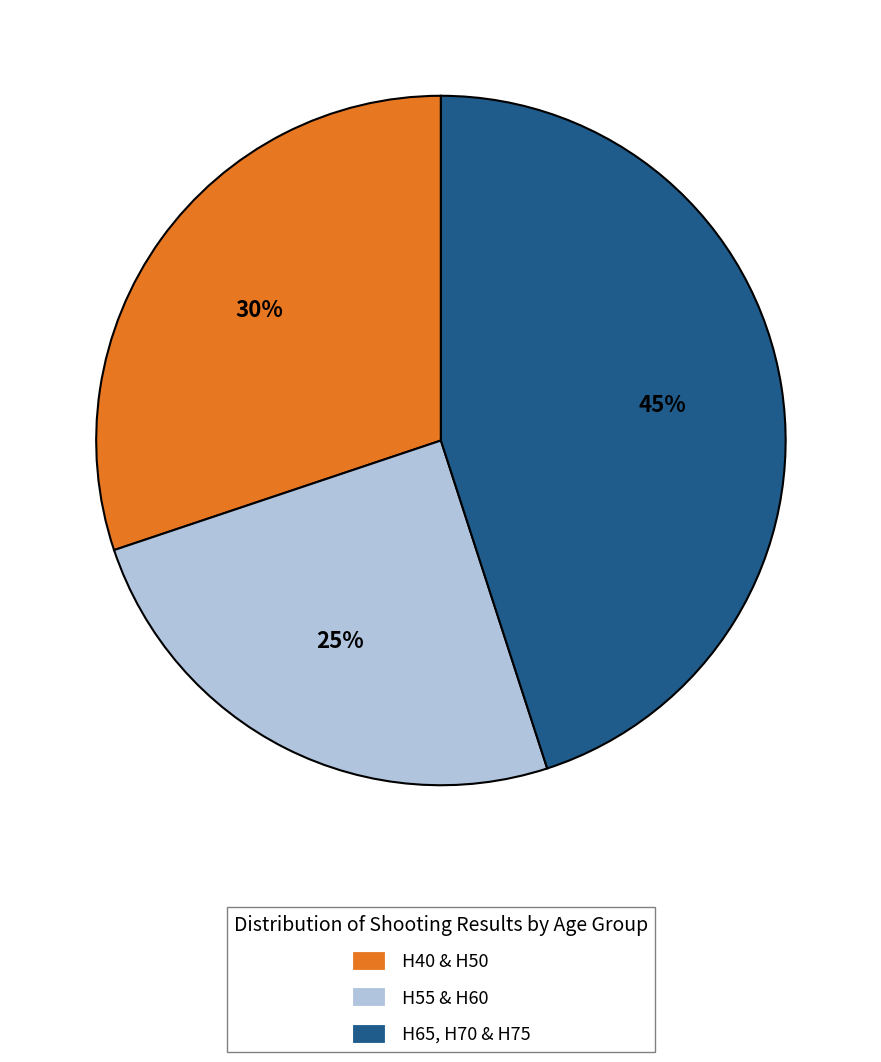

Rank the categories by value from lowest to highest.

H55 & H60, H40 & H50, H65, H70 & H75